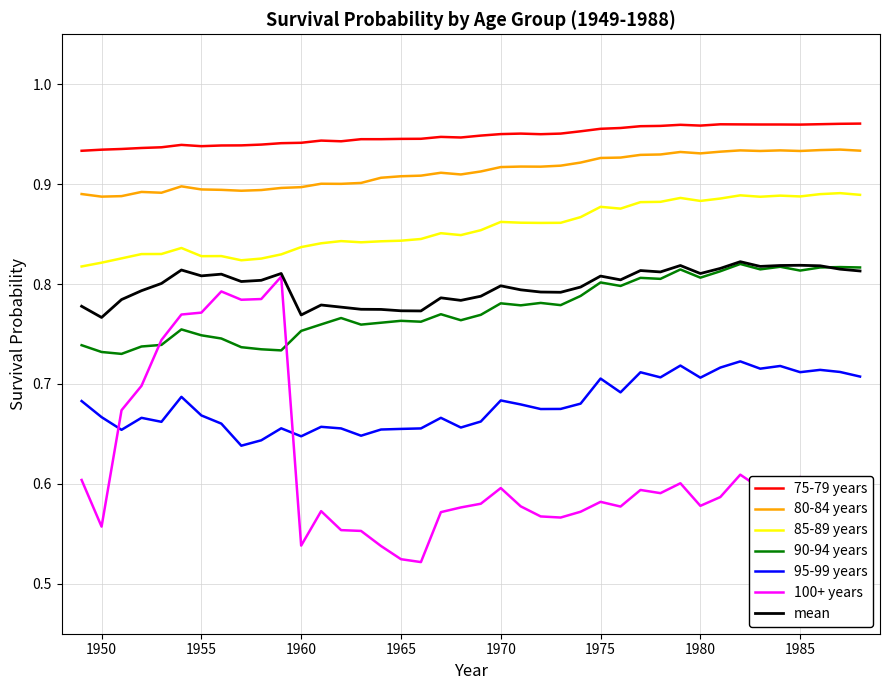

Which series has the largest total across all categories?

75-79 years